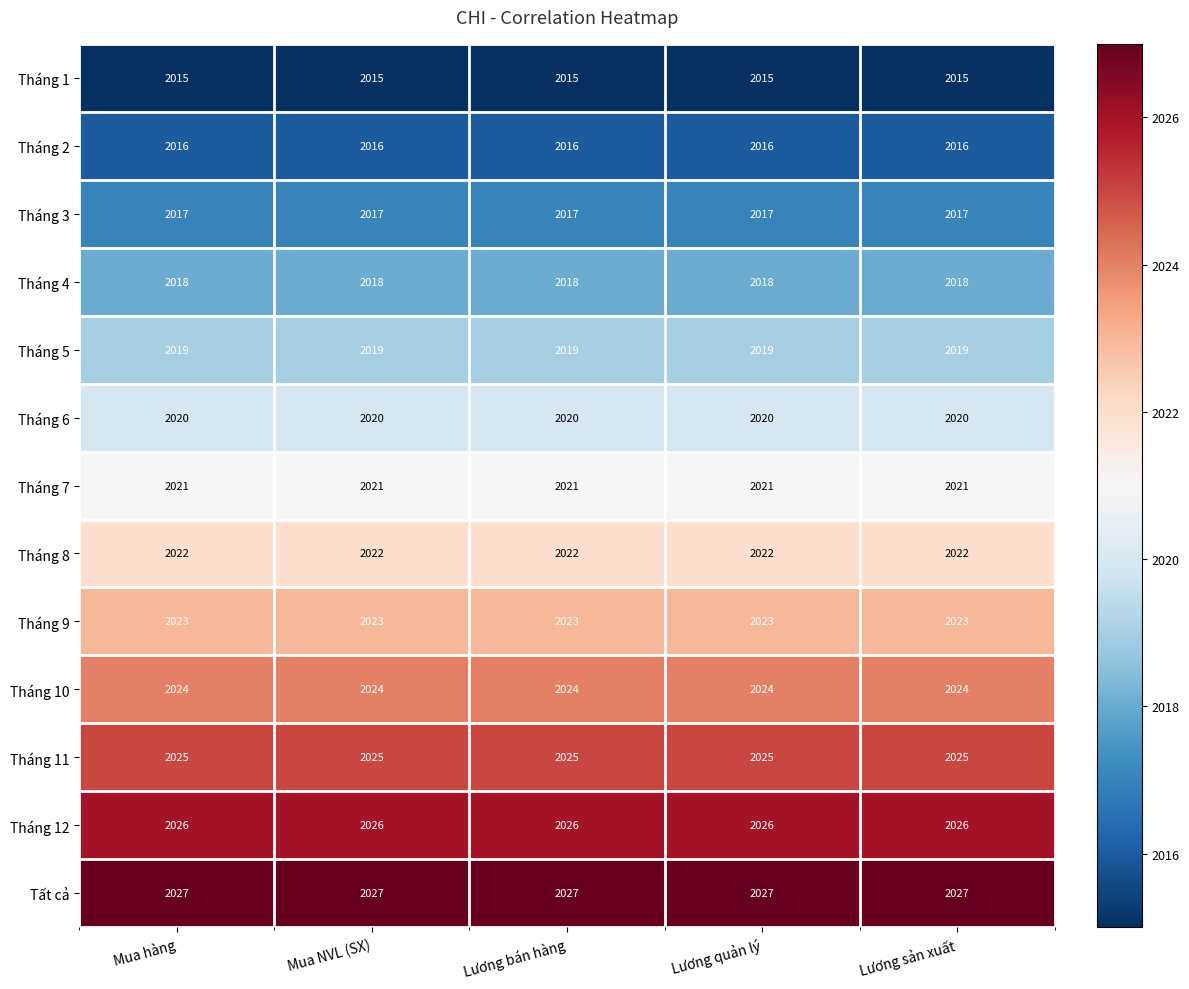

What is the total value across all series at Lương bán hàng?

26273